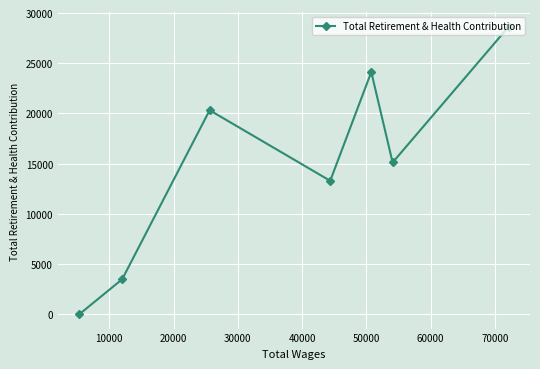

What is the difference between the maximum and second lowest values?

25143